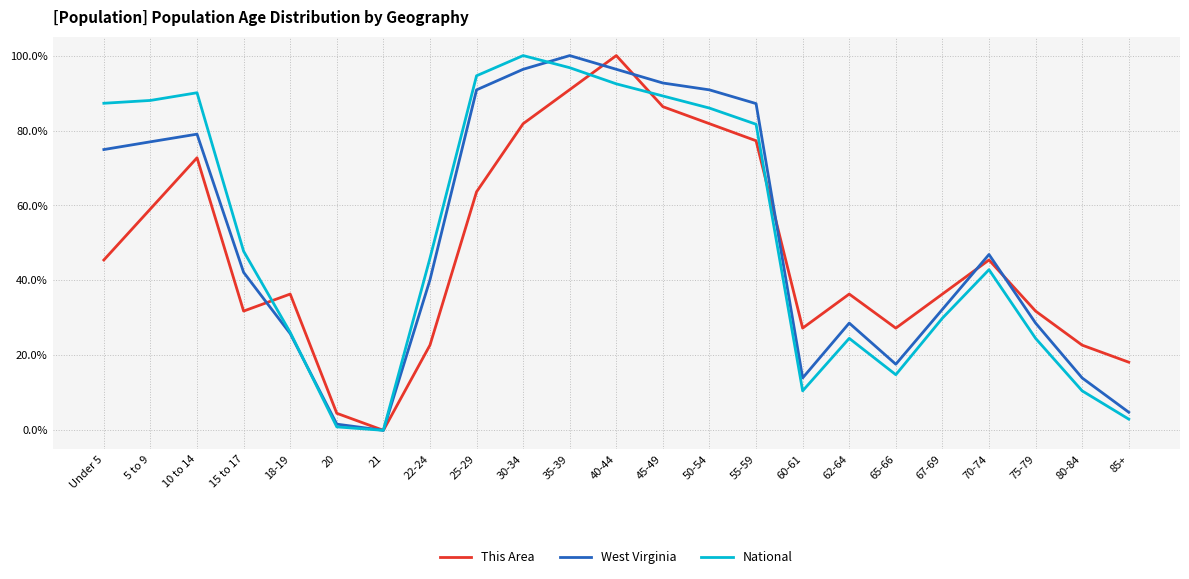

What is the sum of all National values?

1187.6